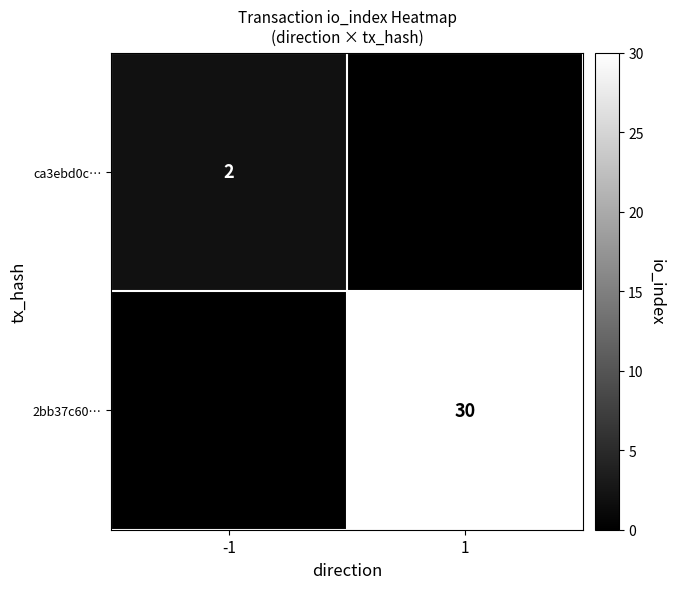

Between -1 and 1, which is larger?

-1